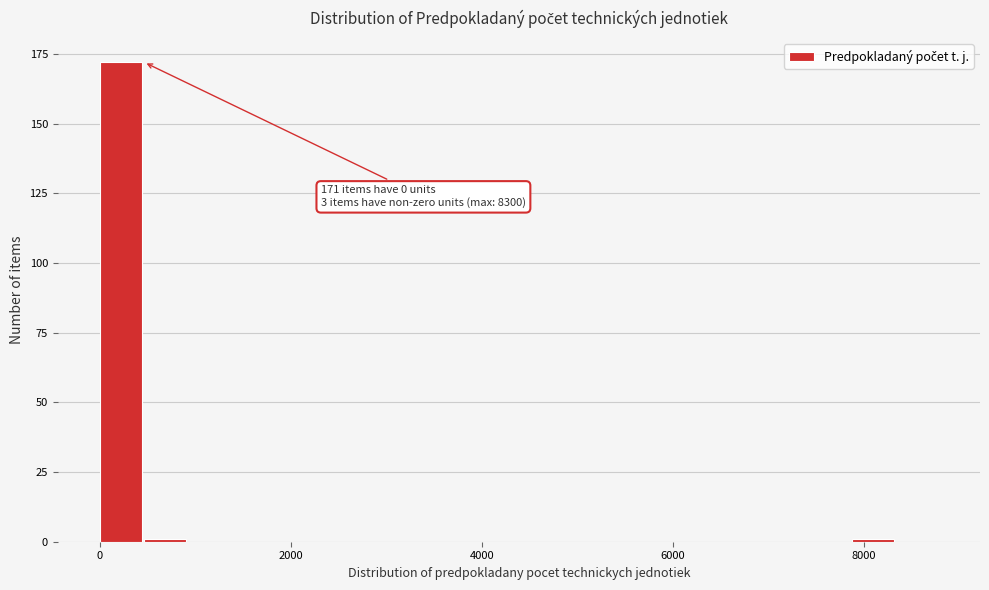

Around what value on the x-axis is the tallest bar? Give the approximate position of its centre, as read against the axis.

200